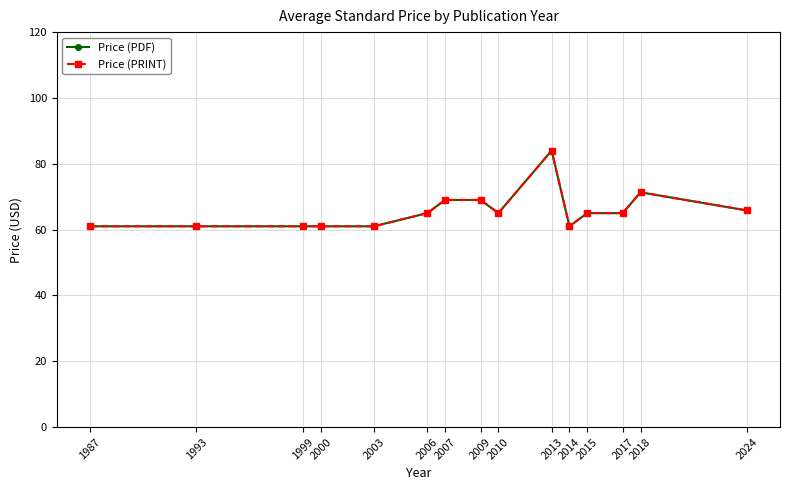

What is the difference between the maximum and minimum values in the Price (PDF) series?

23.0